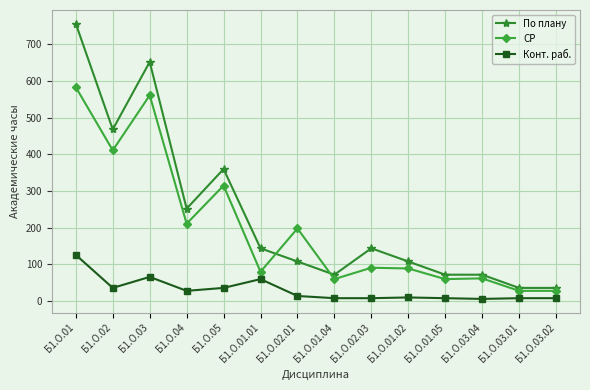

Which category has the highest value in the Конт. раб. series?

Б1.О.01